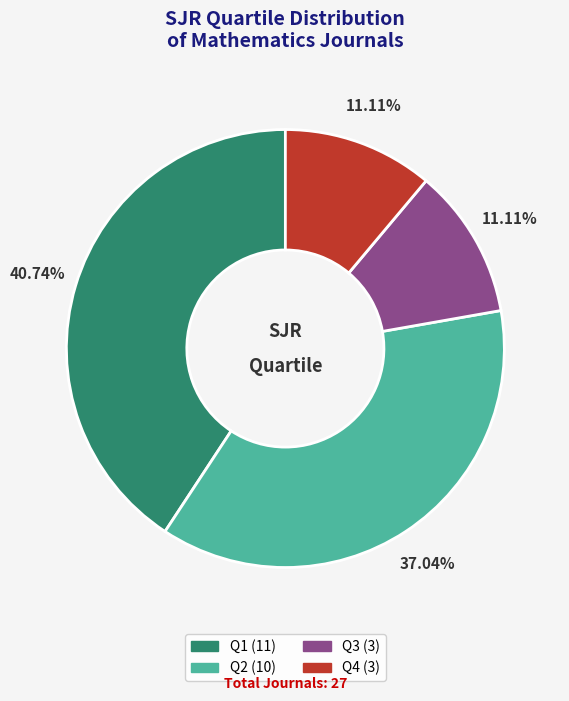

To the nearest percent, what is the difference between the largest and smallest slice percentages?

30%